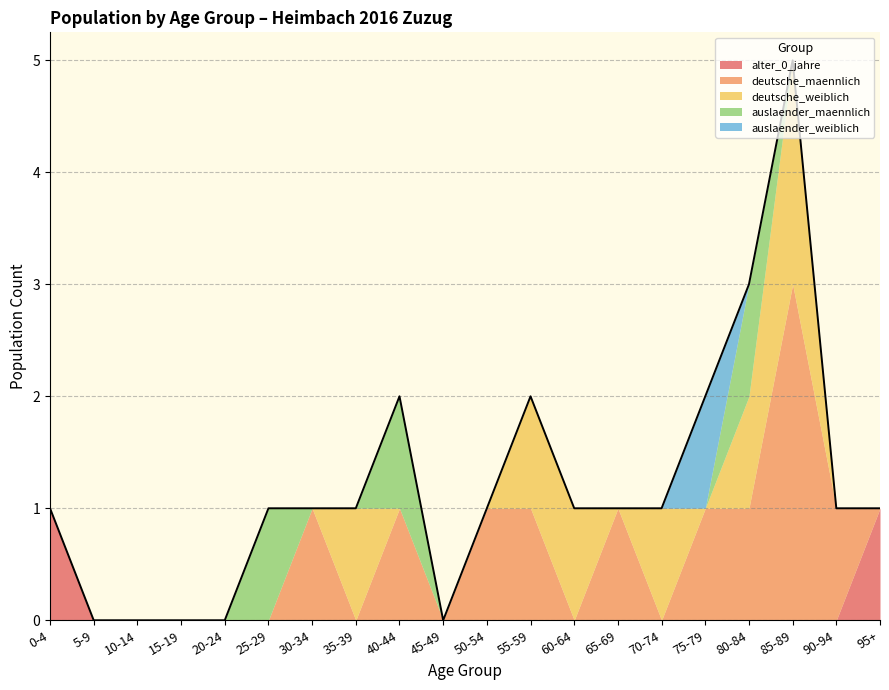

At which category is the sum across all series the highest?

85-89